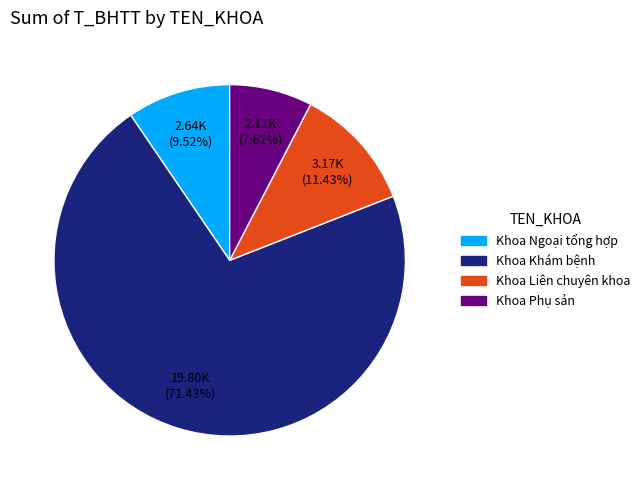

Which category has the biggest portion of the pie?

Khoa Khám bệnh